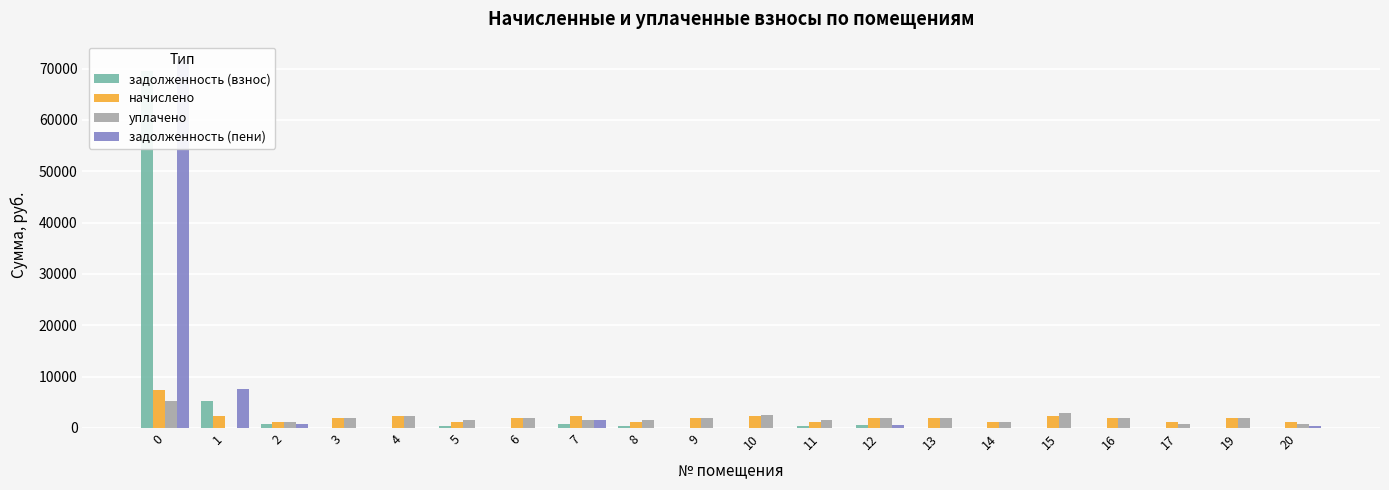

What is the spread (max minus min) of values at 10?

2589.6